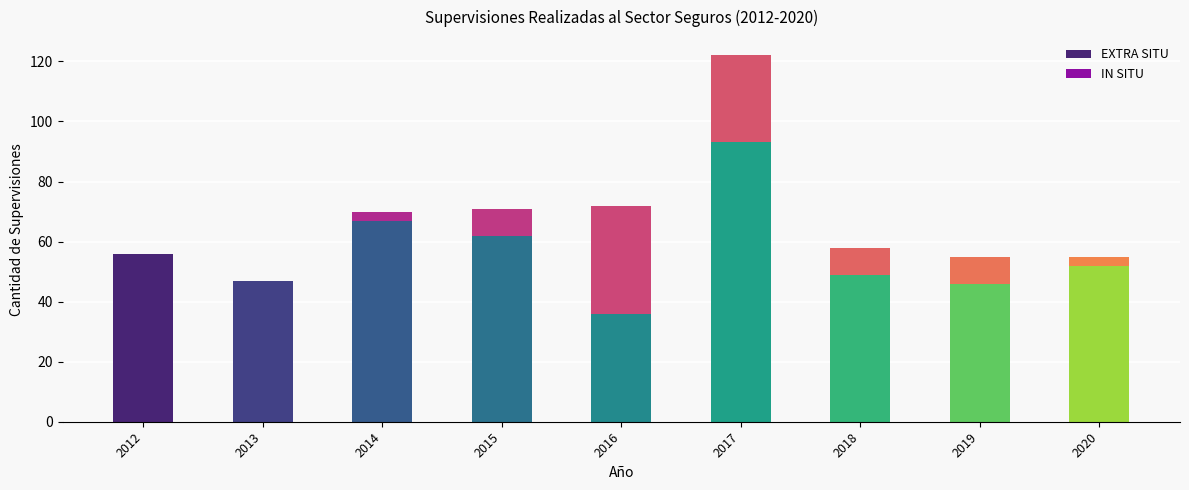

Reading left to right, list the values for the EXTRA SITU series.

2012=56	2013=47	2014=67	2015=62	2016=36	2017=93	2018=49	2019=46	2020=52